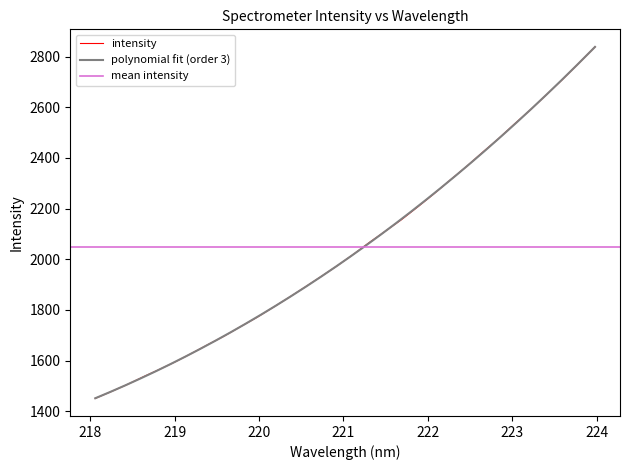

True or false: the data shows 2711.2 at 223.5987.

True